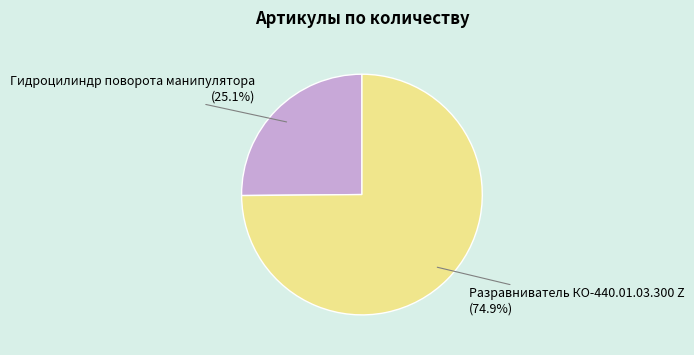

Approximately how many times larger is the value at Разравниватель КО-440.01.03.300 Z compared to Гидроцилиндр поворота манипулятора?

3.0